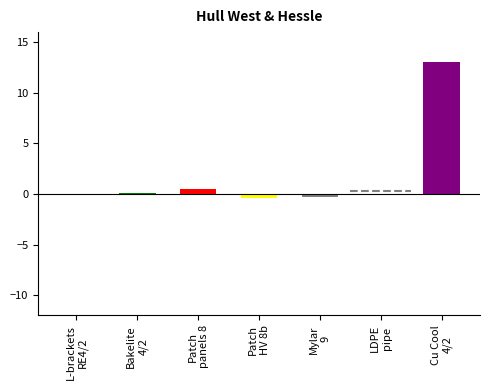

What is the change in value from Patch
HV 8b to Cu Cool
4/2?

+13.4